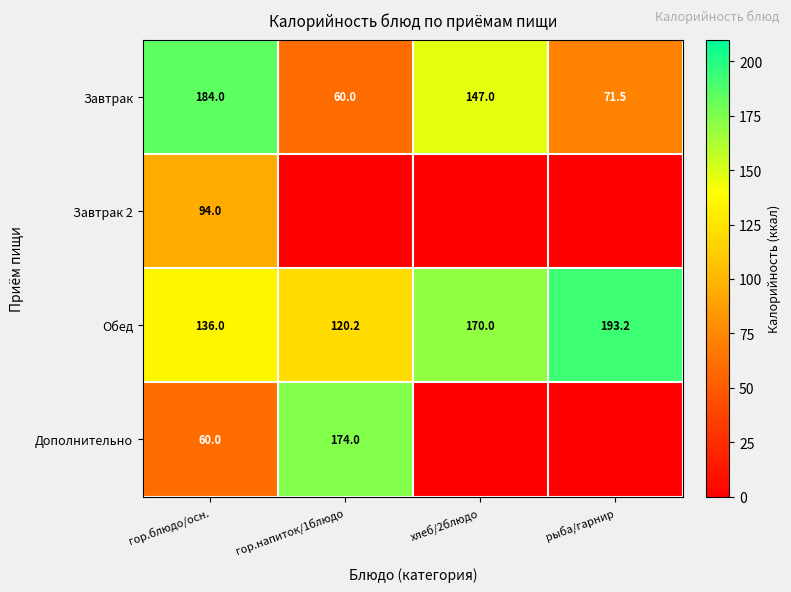

What is the spread (max minus min) of values at гор.блюдо/осн.?

124.0